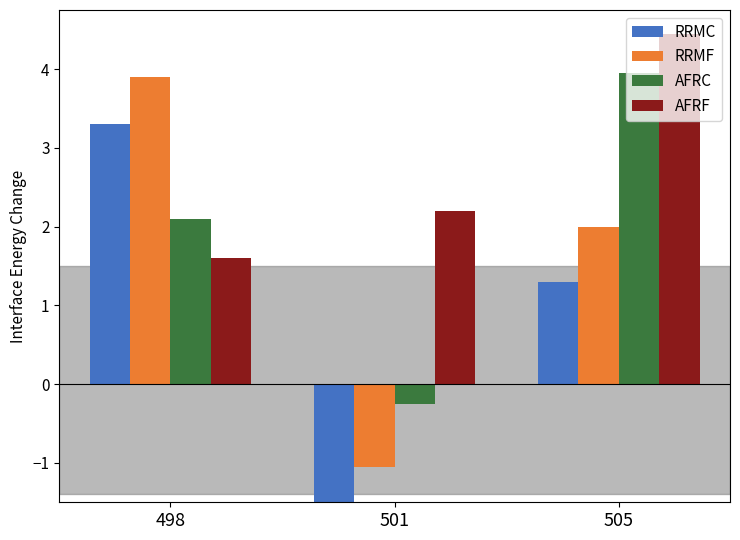

Read the RRMC value at 498.

3.3